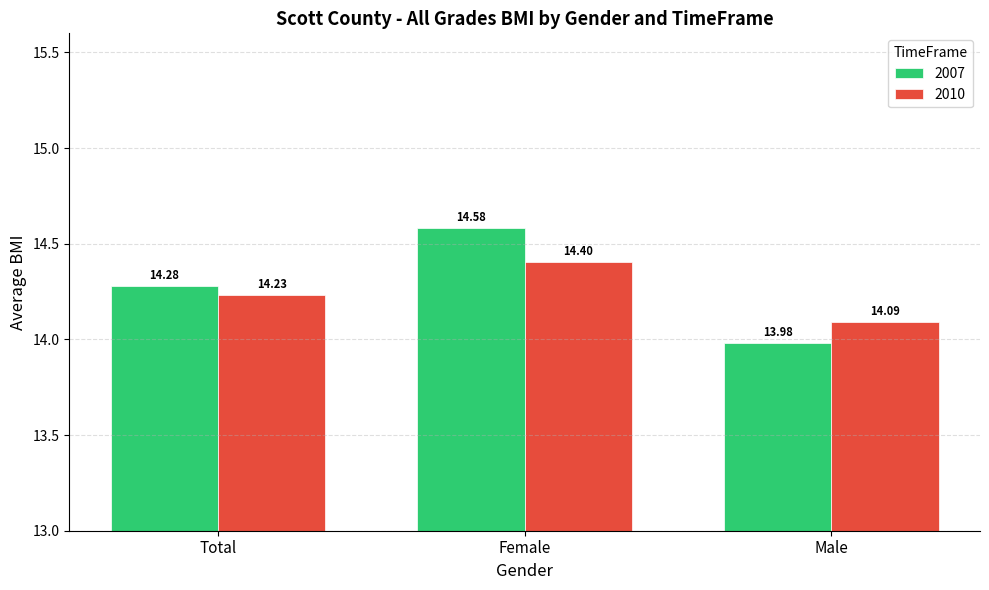

Which series has the largest range (max minus min)?

2007